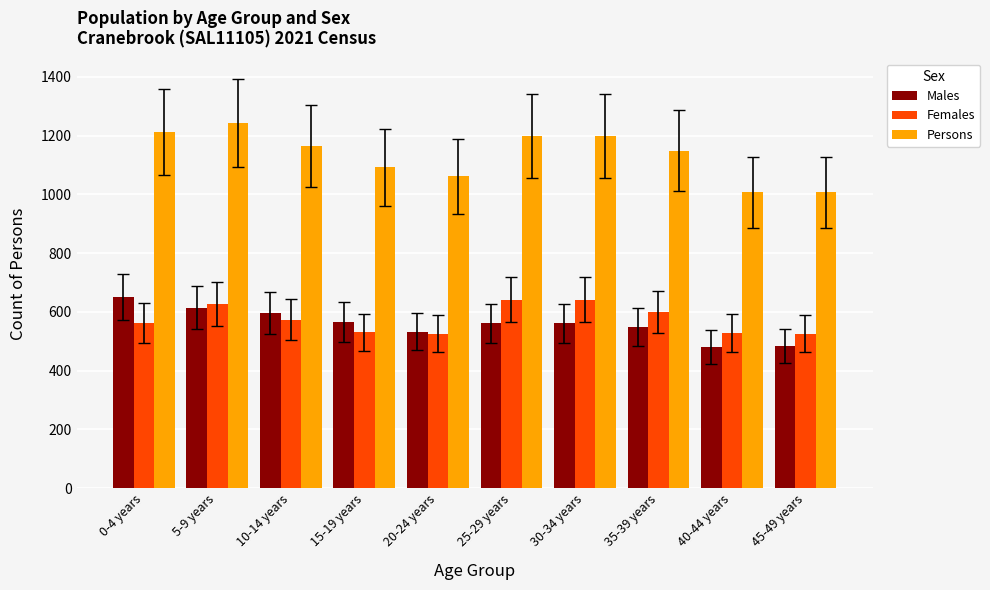

Does the chart contain any negative values?

No